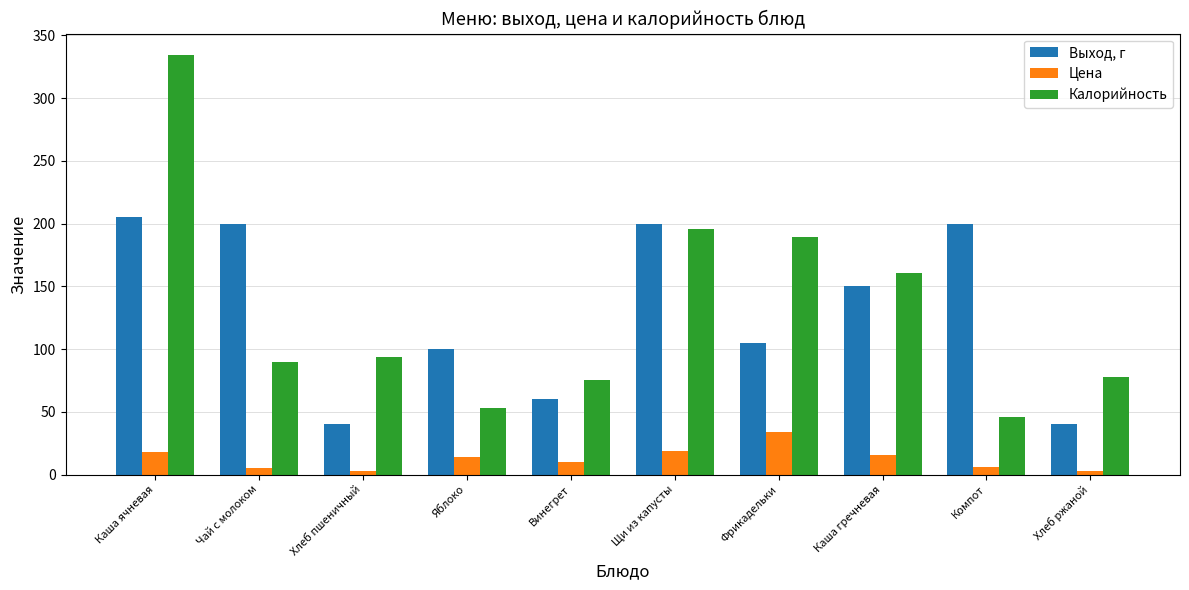

How many bars are there in total?

30